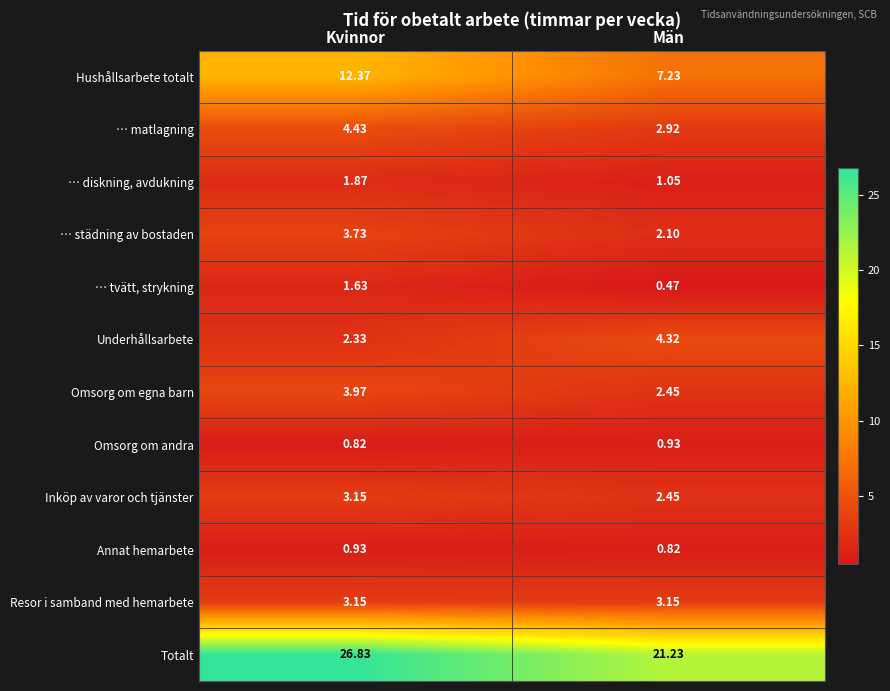

Which category has the highest value across all series?

Kvinnor